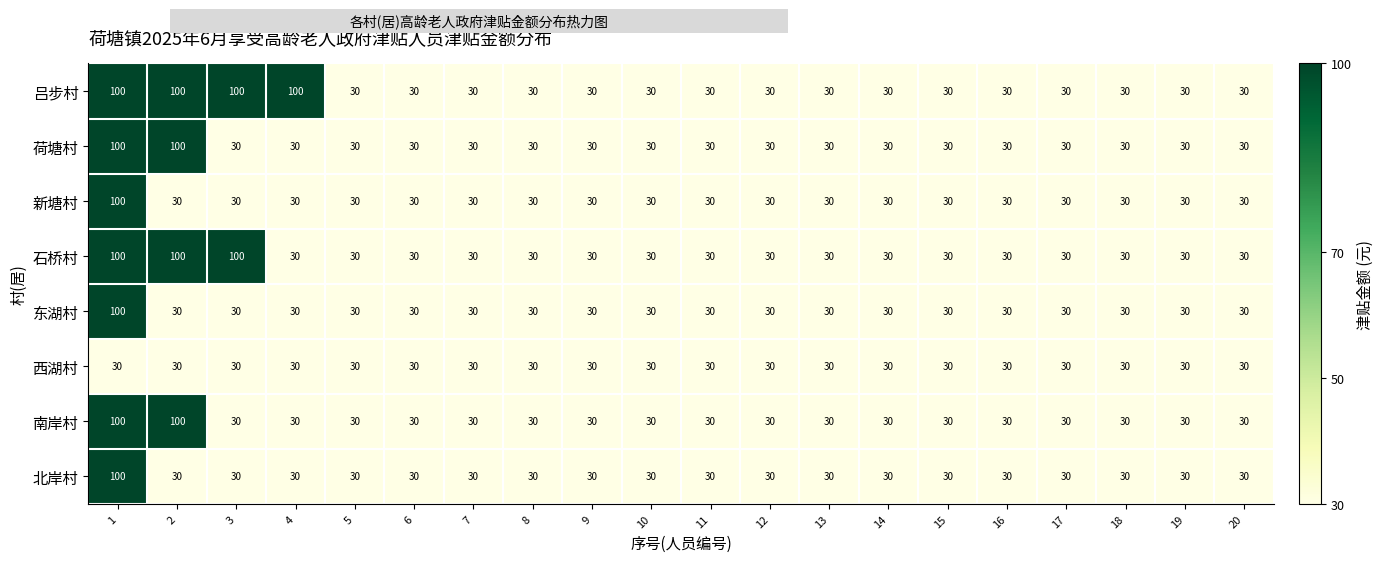

Read the 南岸村 value at 5, to the nearest 5.

30